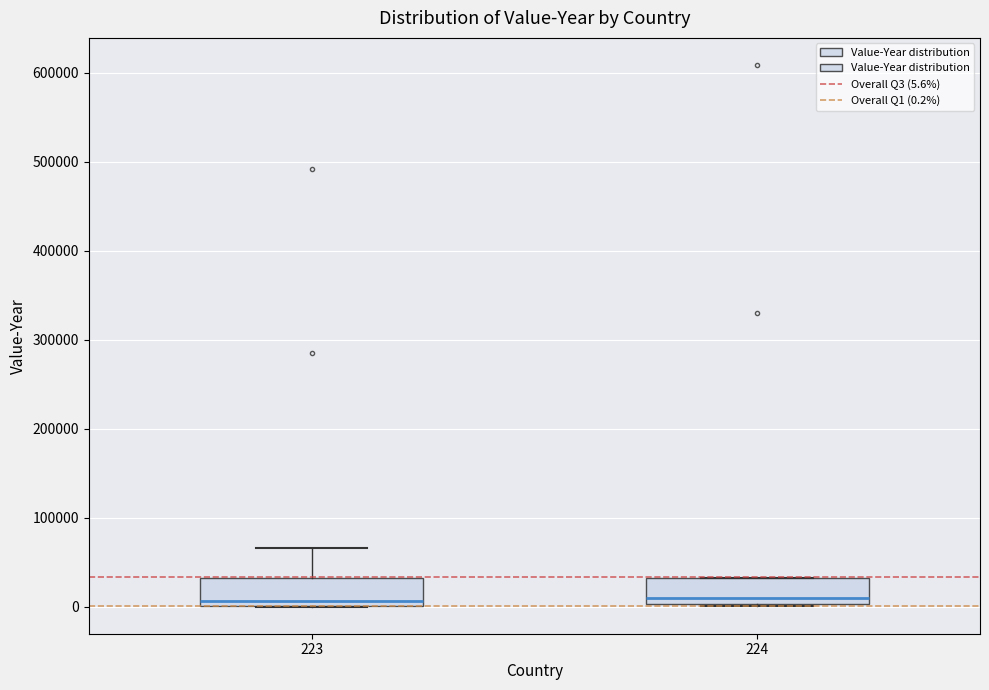

Where is the lower edge of the box at x = 223 on the y-axis? The values are not printed on the chart, so give them approximately, as read against the axis.

0